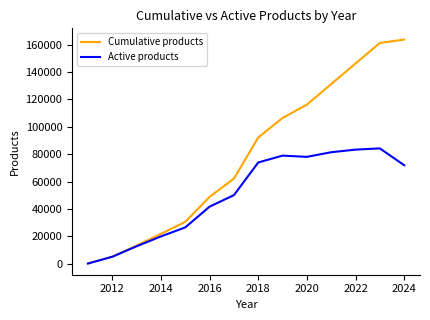

At how many categories does at least one series exceed 18796?

11